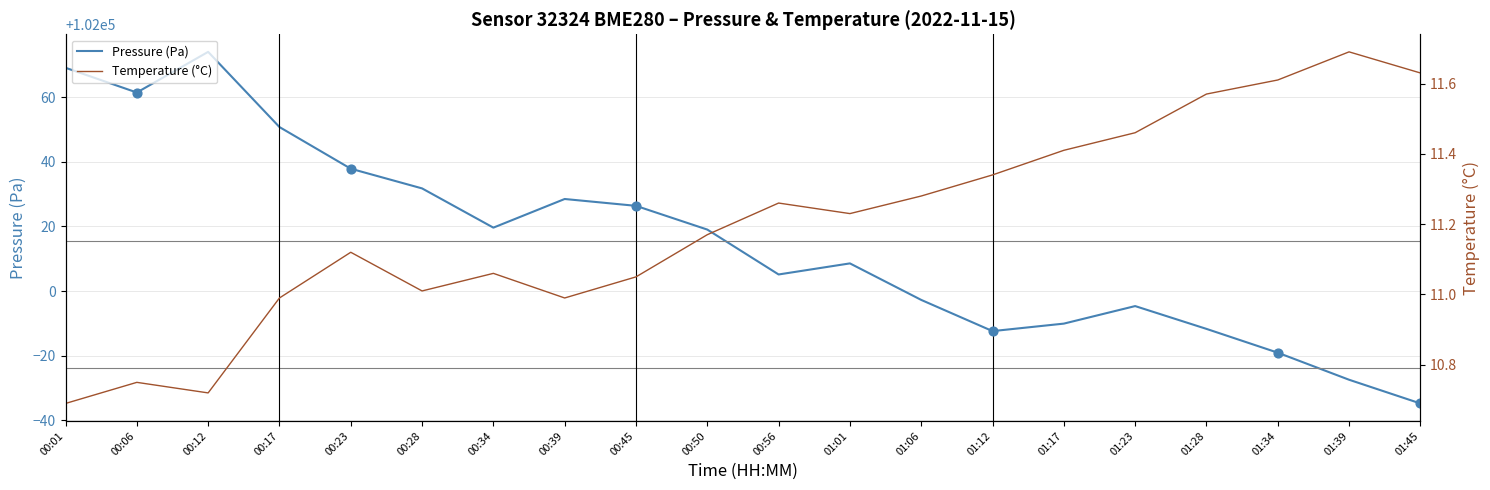

Which series has the largest total across all categories?

Pressure (Pa)